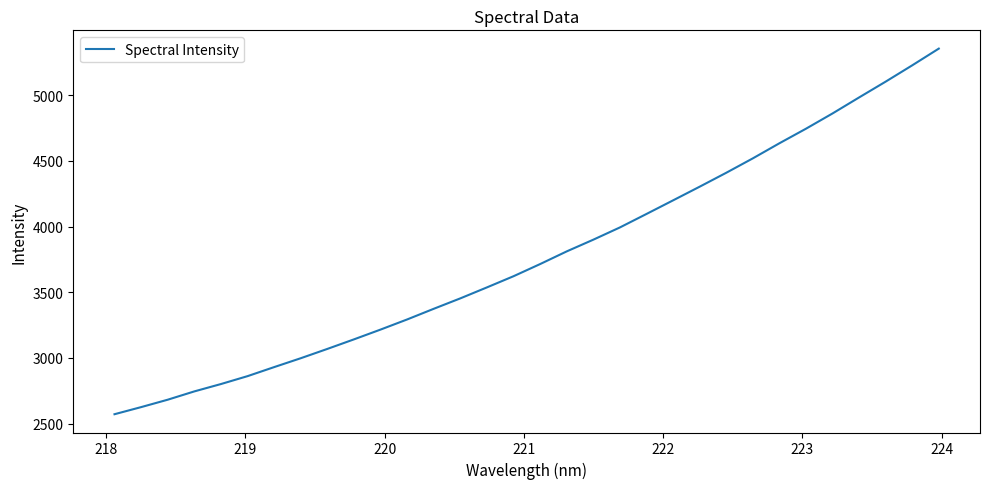

What is the maximum value shown in the chart?

5354.8